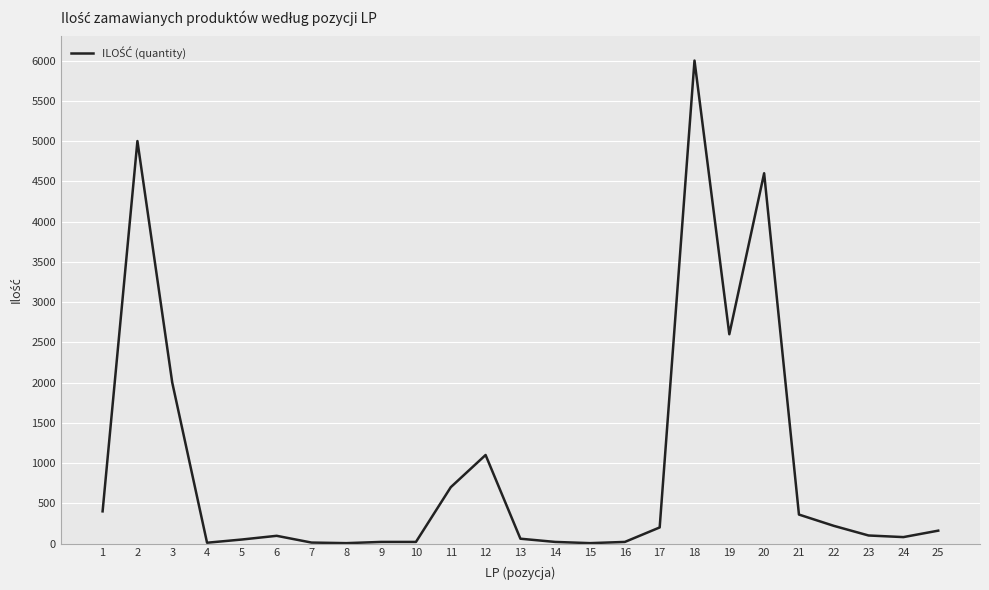

True or false: the data shows 669 at 1.

False